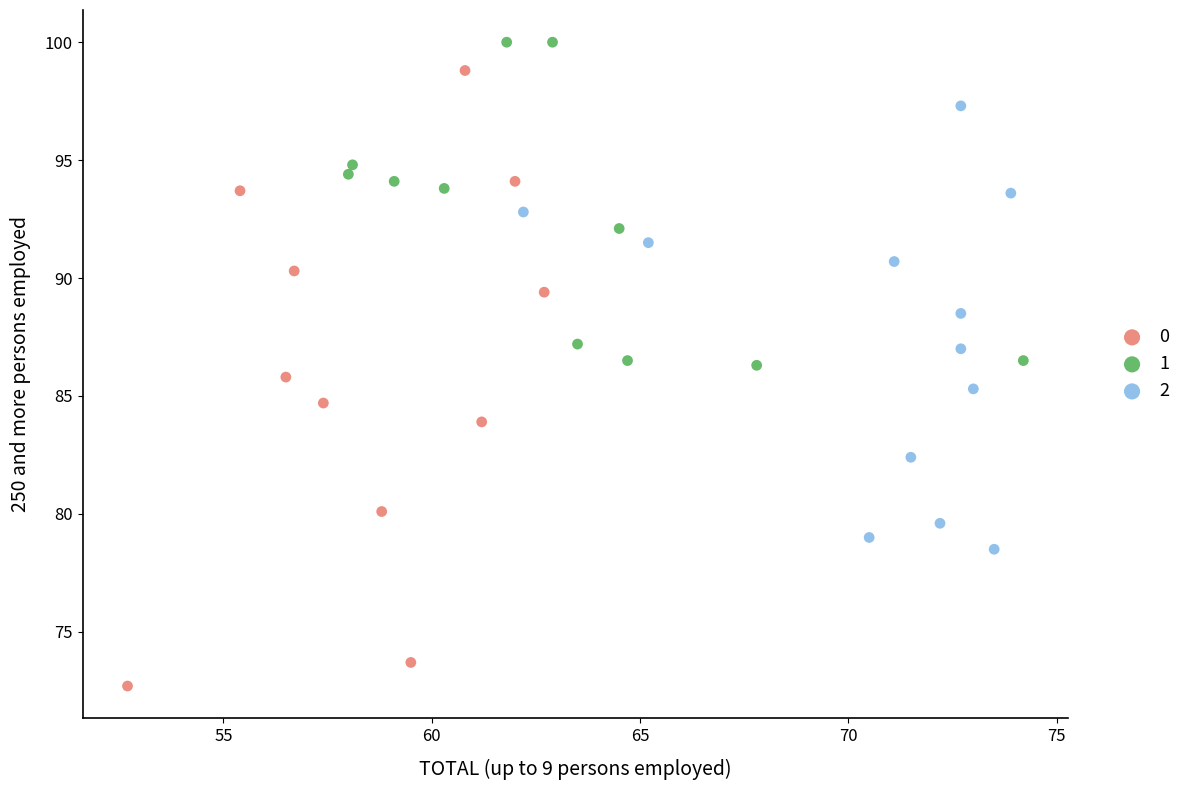

What are all the series names shown in the legend?

0, 1, 2